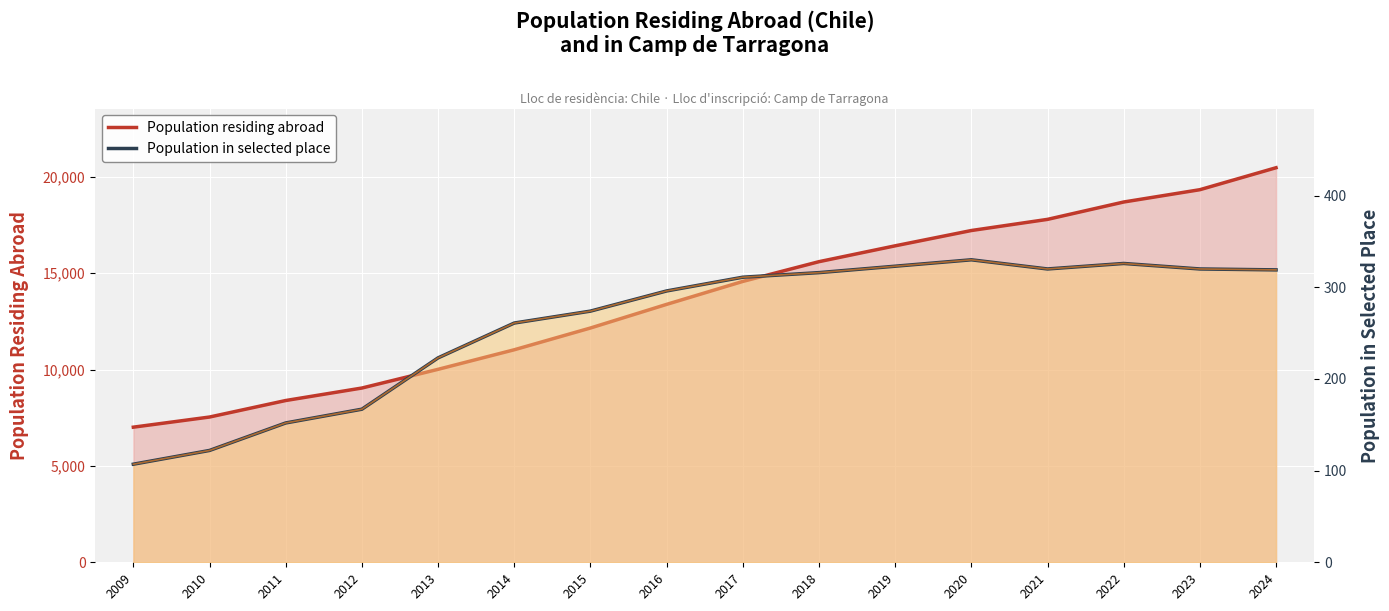

Reading right to left, extract all data points from this chart.

Population residing abroad: 20478	19338	18699	17798	17219	16425	15602	14577	13386	12159	11030	10015	9044	8396	7539	7013
Population in selected place: 319	320	326	320	330	323	316	311	296	274	261	223	167	152	122	107